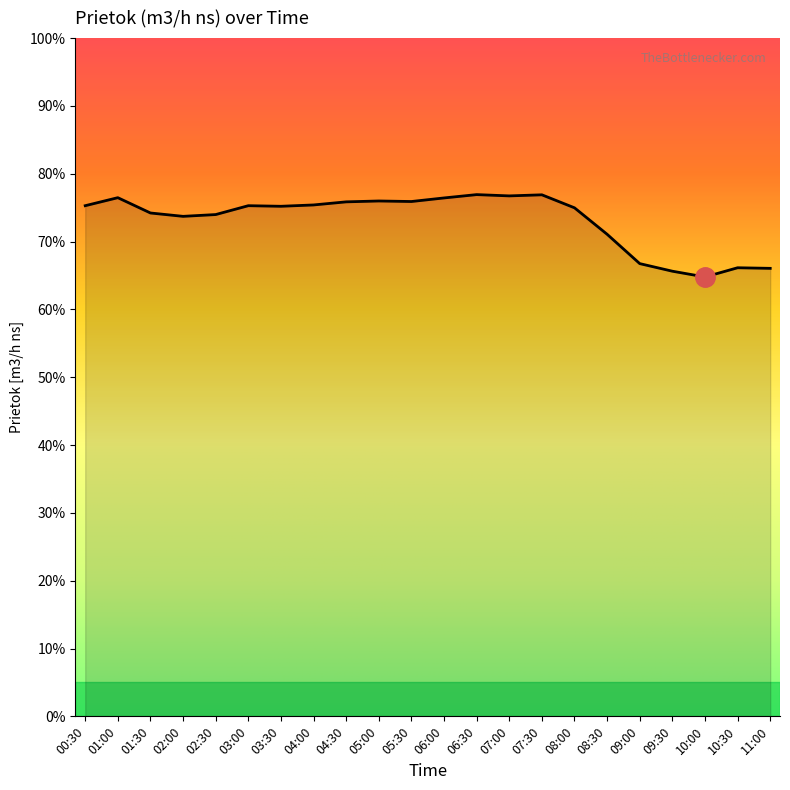

At which category does the data reach its first local peak?

01:00